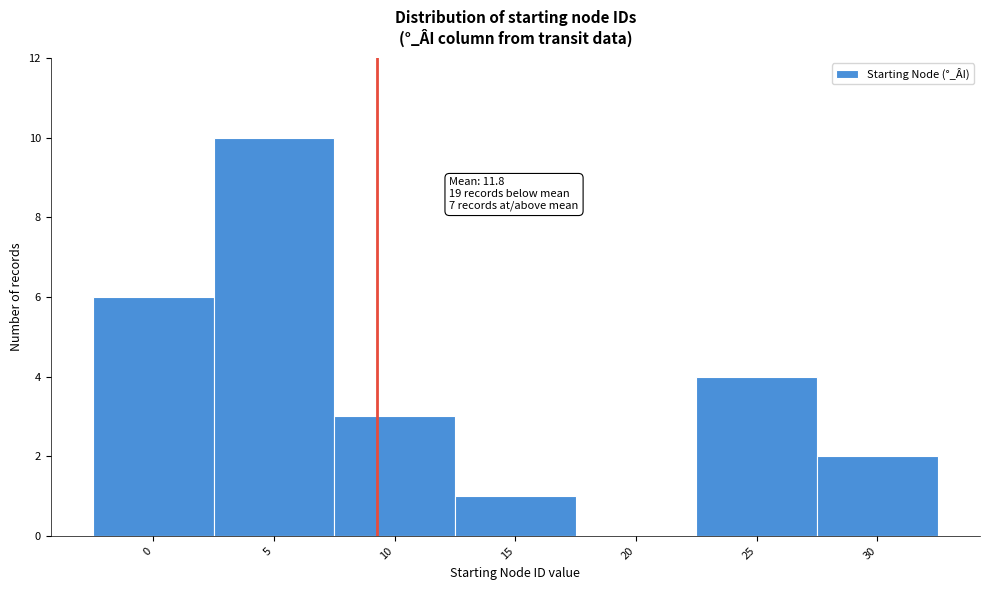

Reading left to right, what are all the values shown in this chart?

0=6	5=10	10=3	15=1	20=0	25=4	30=2